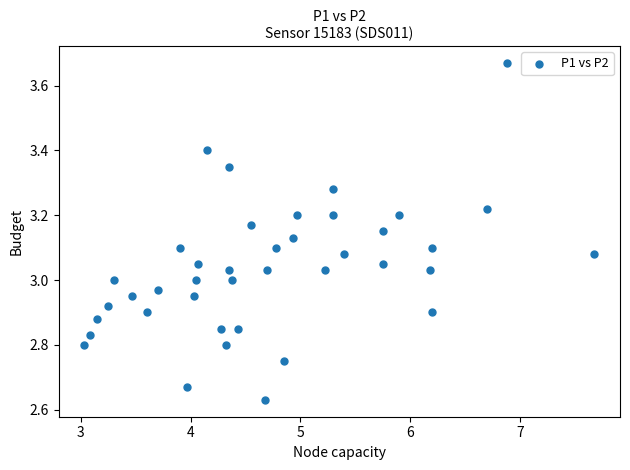

What is the range of X values (max minus min)?

4.7